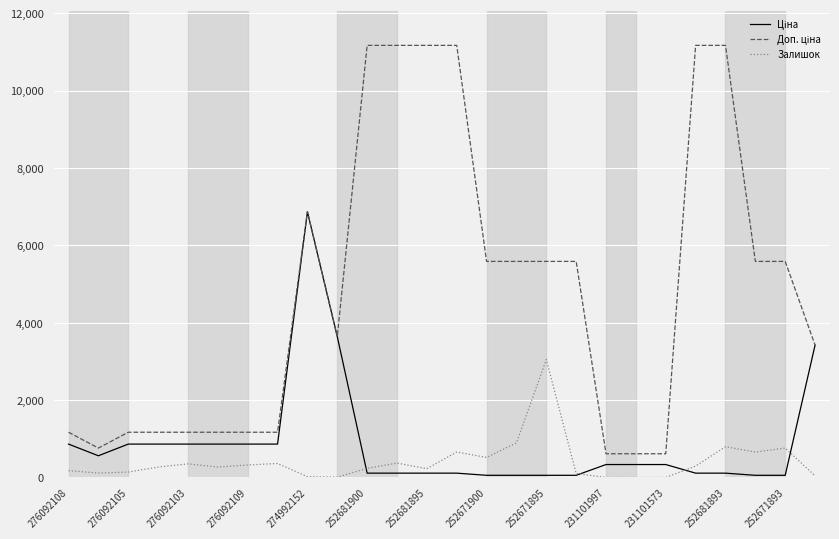

What is the greatest value displayed?

11169.0